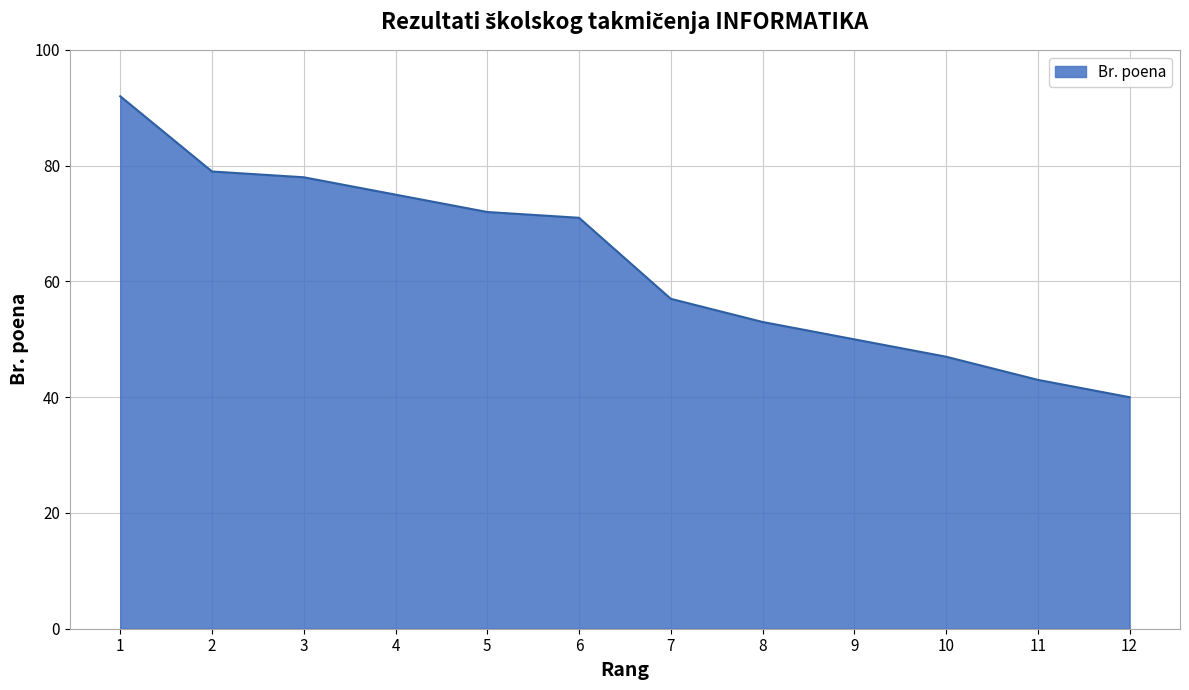

Reading left to right, transcribe all the data shown in this chart.

92	79	78	75	72	71	57	53	50	47	43	40